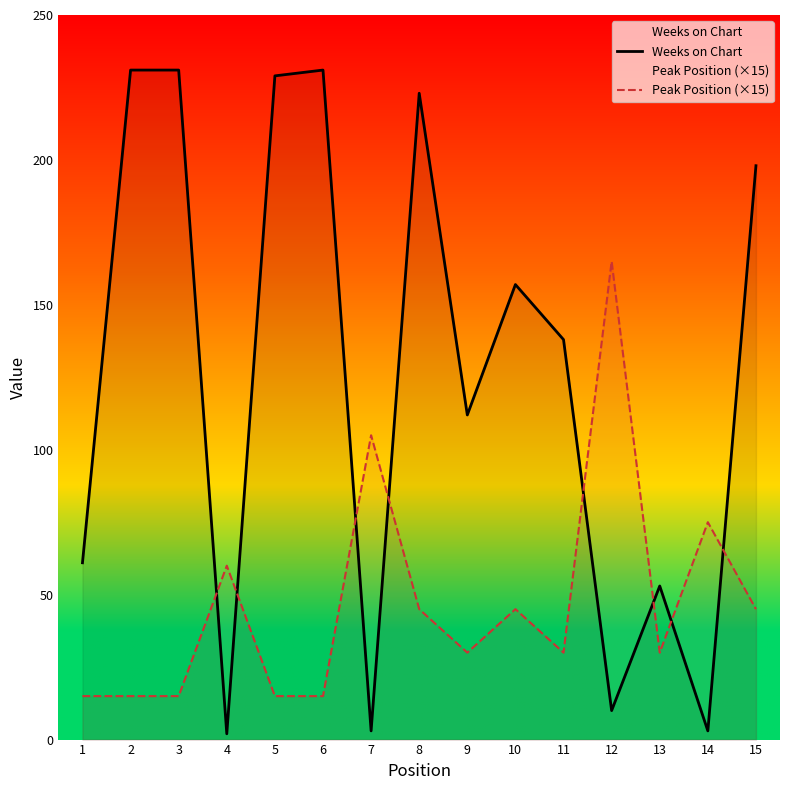

Where does the Peak Position (×15) series first go above 30?

4